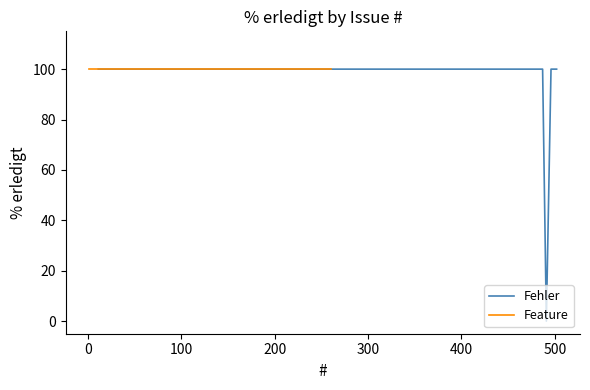

What is the highest value of the Fehler series?

100